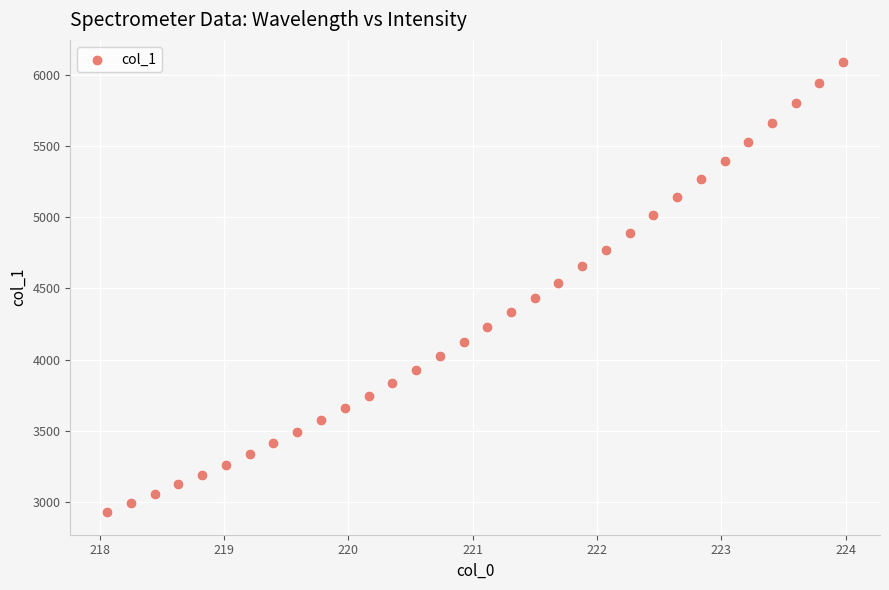

What is the range of Y values (max minus min)?

3161.0